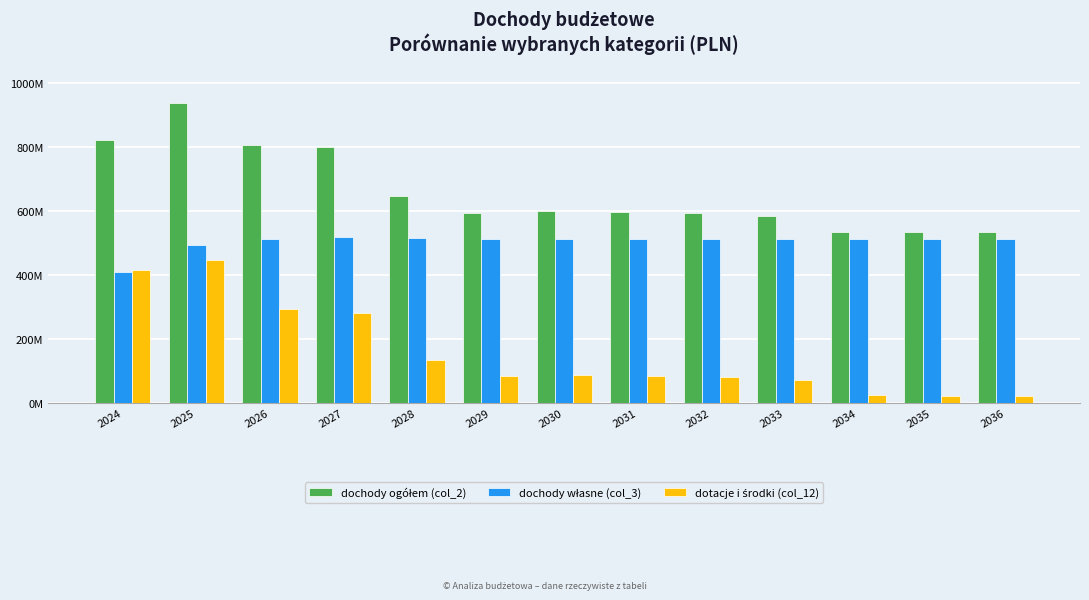

Reading left to right, list all the values displayed in this chart.

dochody ogółem (col_2): 821868677.2	937948897.0	804282842.0	800584113.5	647101004.7	594604928.4	599264160.4	596664160.4	592564160.4	582564160.4	535160160.4	532568160.4	532568160.4
dochody własne (col_3): 407857298.0	492956965.6	510984774.1	518837427.7	514137254.7	511804928.4	511564160.4	511564160.4	511564160.4	511564160.4	511564160.4	511564160.4	511564160.4
dotacje i środki (col_12): 414011379.1	444991931.4	293298067.9	281746685.9	132963750.0	82800000.0	87700000.0	85100000.0	81000000.0	71000000.0	23596000.0	21004000.0	21004000.0